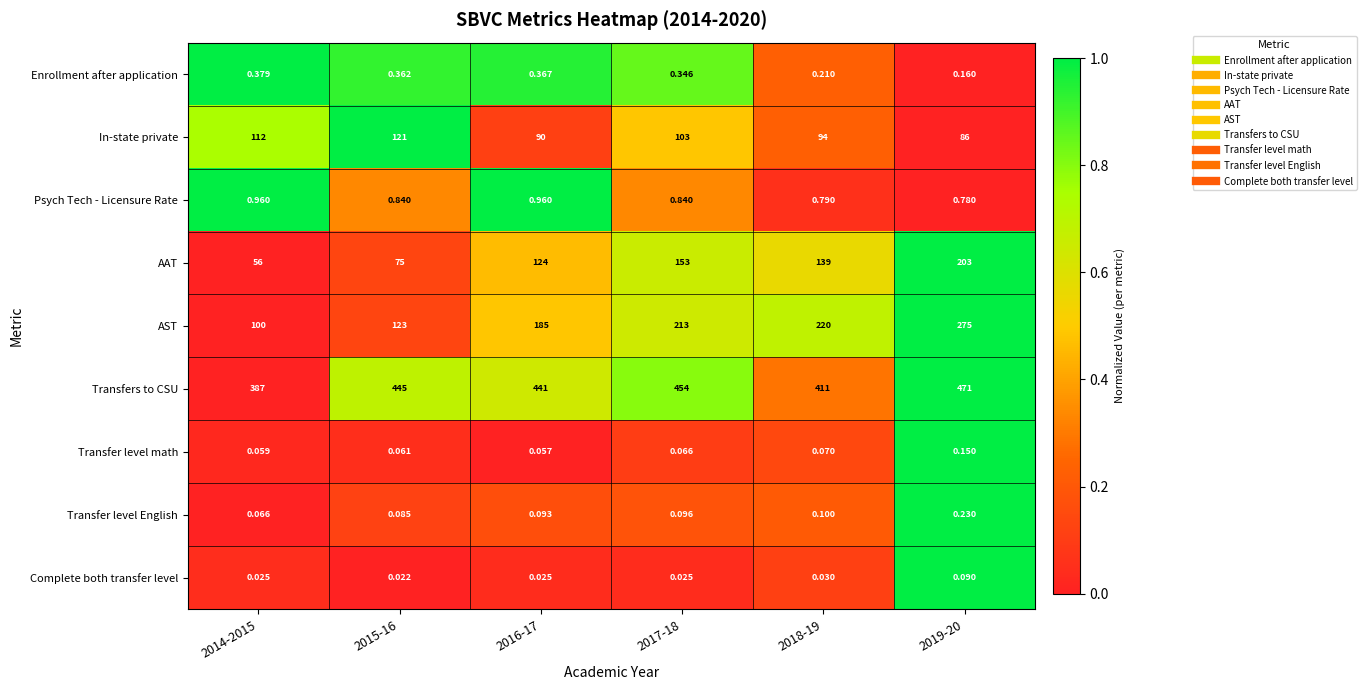

At 2017-18, list the series in order from smallest to largest.

Complete both transfer level, Transfer level math, Transfer level English, Enrollment after application, Psych Tech - Licensure Rate, In-state private, AAT, AST, Transfers to CSU